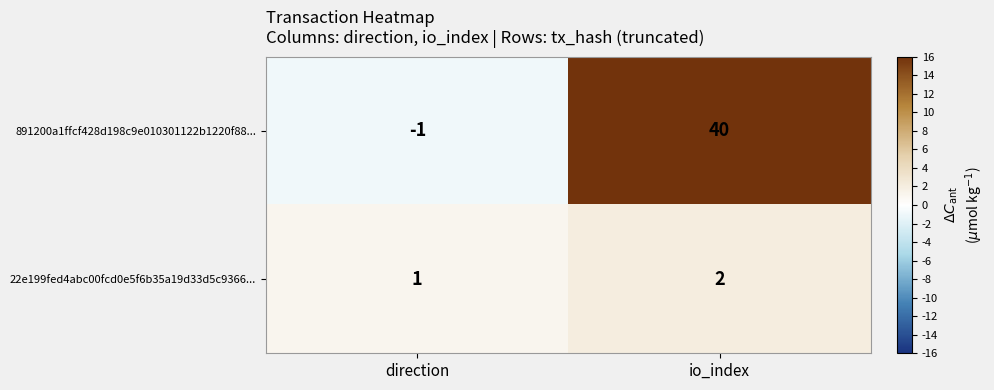

How many data points does each series have?

2